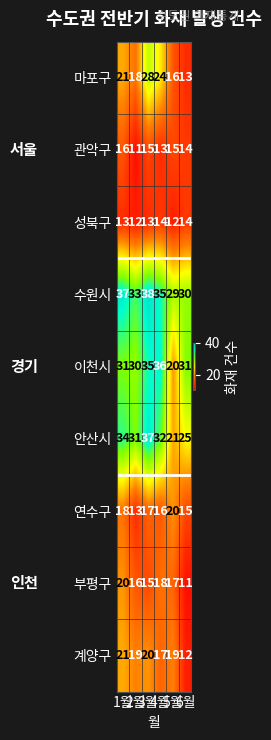

What is the total value across all series at 5월?

169